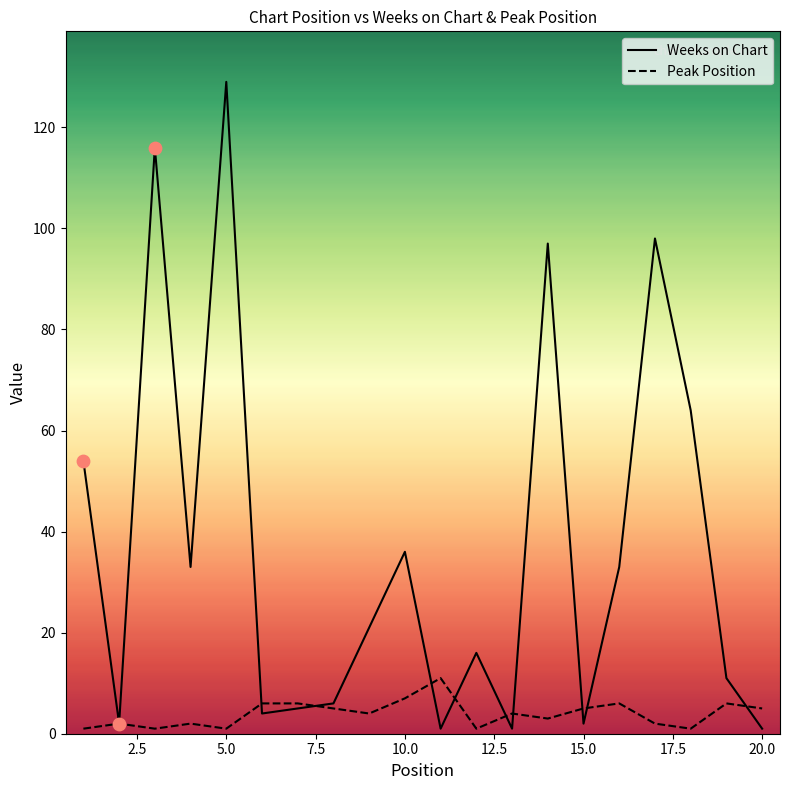

Which series has the largest total across all categories?

Weeks on Chart